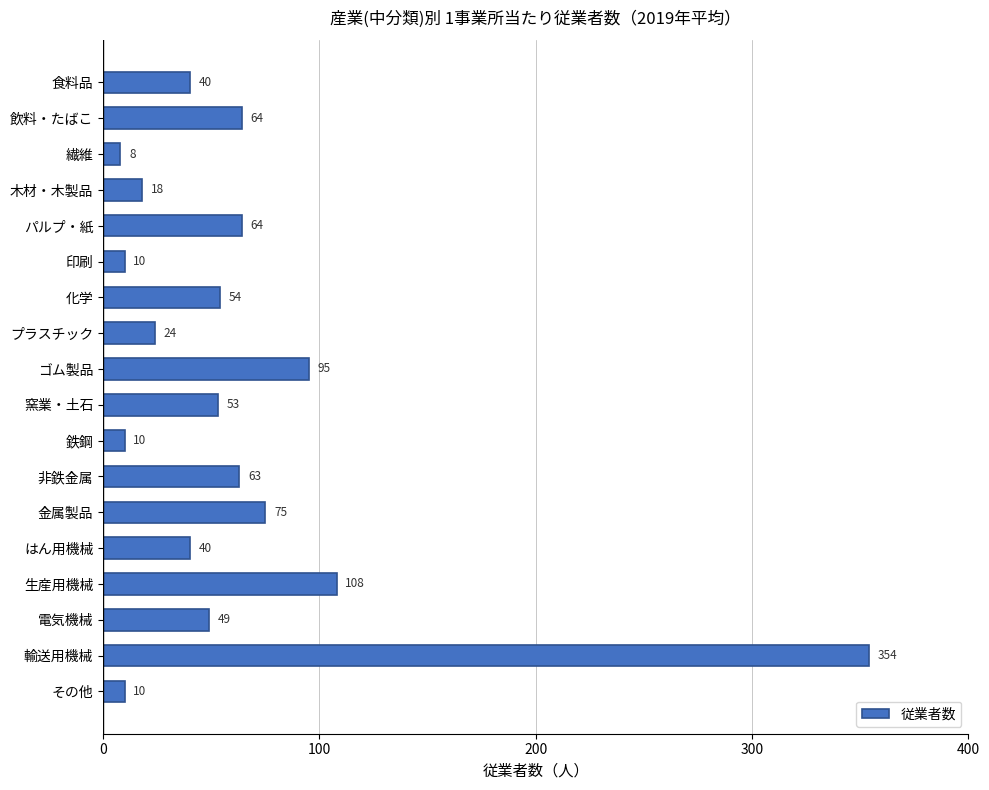

Reading bottom to top, list all the values displayed in this chart.

その他=10	輸送用機械=354	電気機械=49	生産用機械=108	はん用機械=40	金属製品=75	非鉄金属=63	鉄鋼=10	窯業・土石=53	ゴム製品=95	プラスチック=24	化学=54	印刷=10	パルプ・紙=64	木材・木製品=18	繊維=8	飲料・たばこ=64	食料品=40